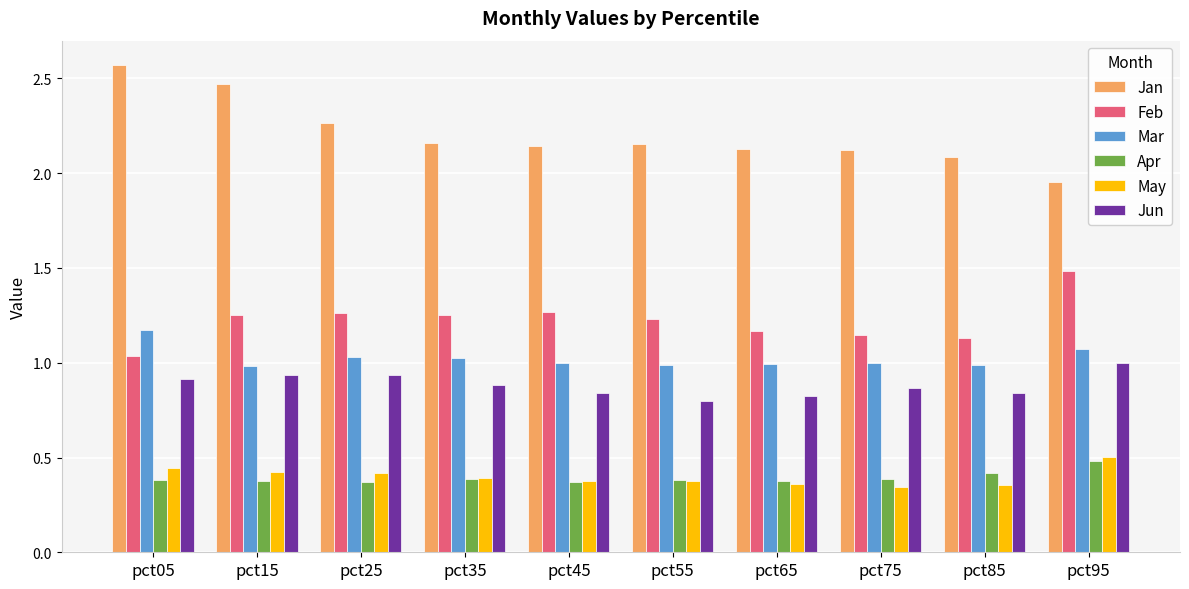

What is the difference between the highest and lowest values at pct25?

1.9